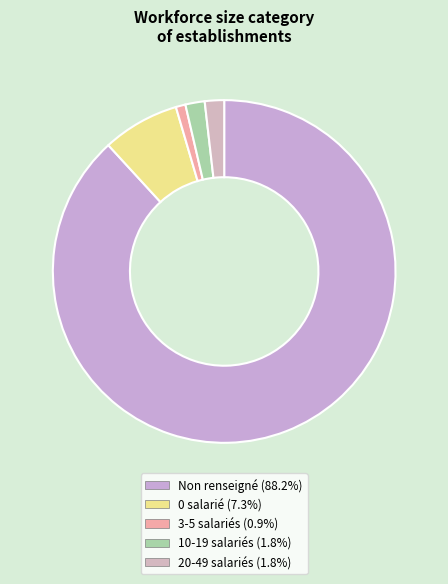

How many segments does this pie chart have?

5